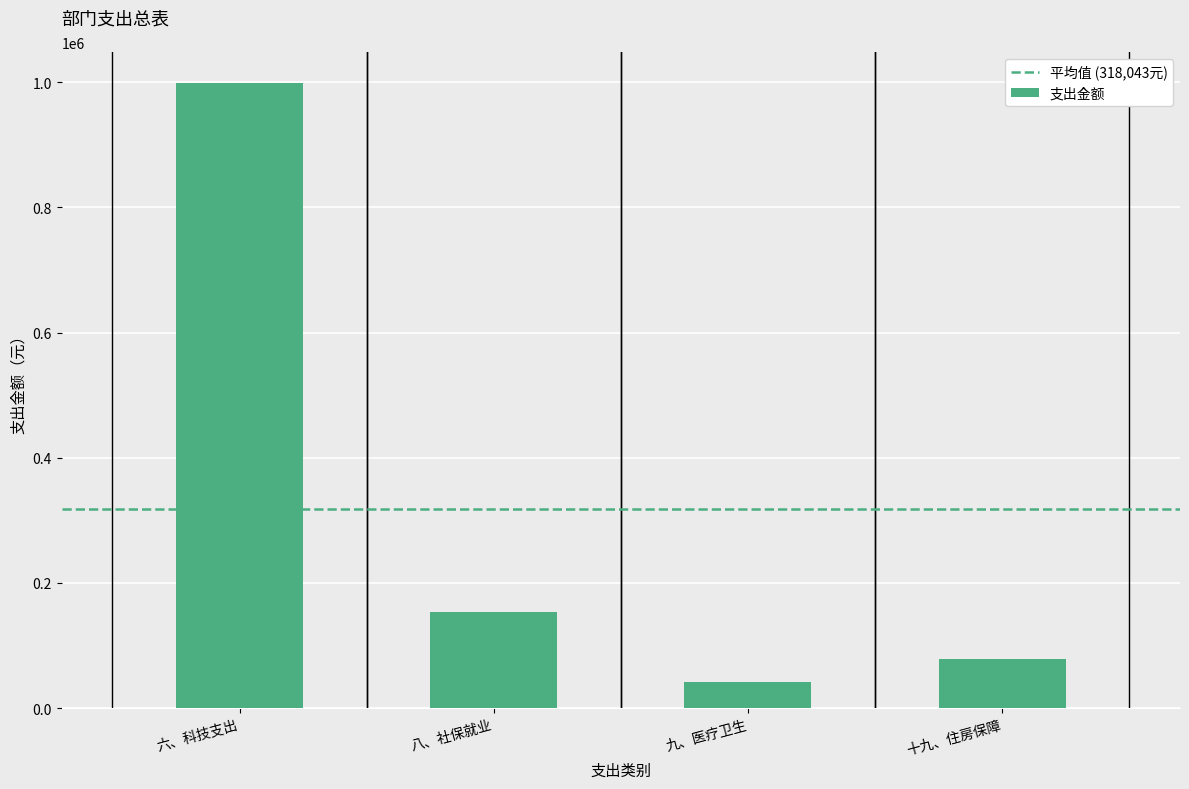

Are the bars grouped side by side (vs. stacked)?

No